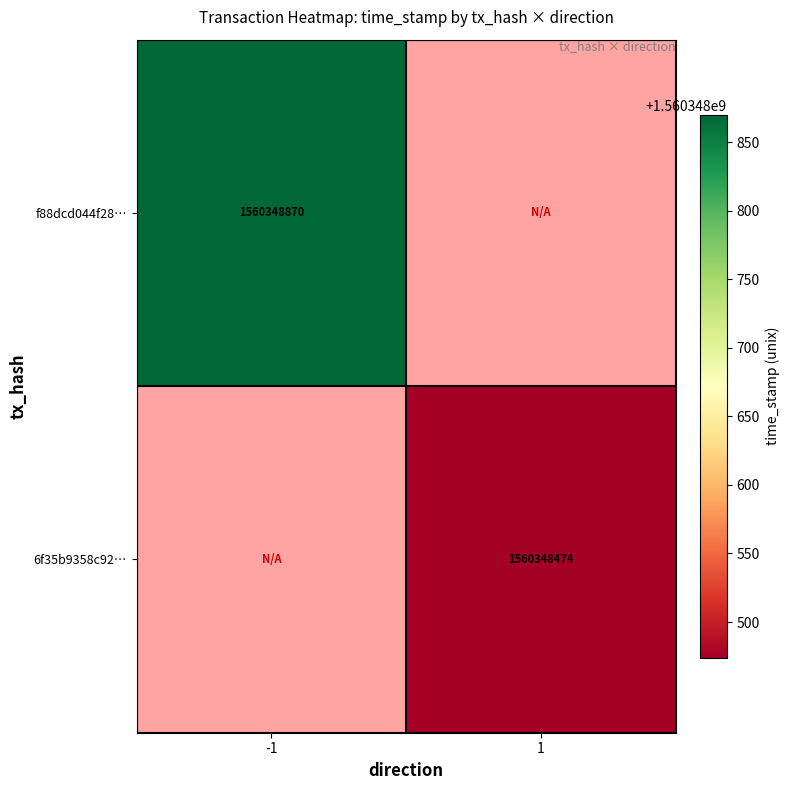

The value of 6f35b9358c922a1cf74b965f890edf9dc738b53 at time_stamp is 2791339882. True or false?

False